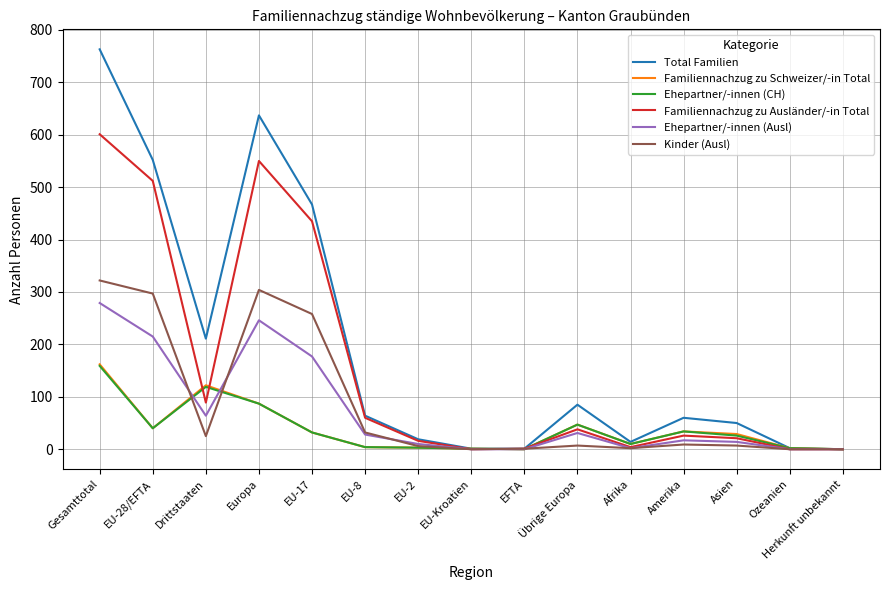

Where is Kinder (Ausl) nearest to the value 161?

EU-17